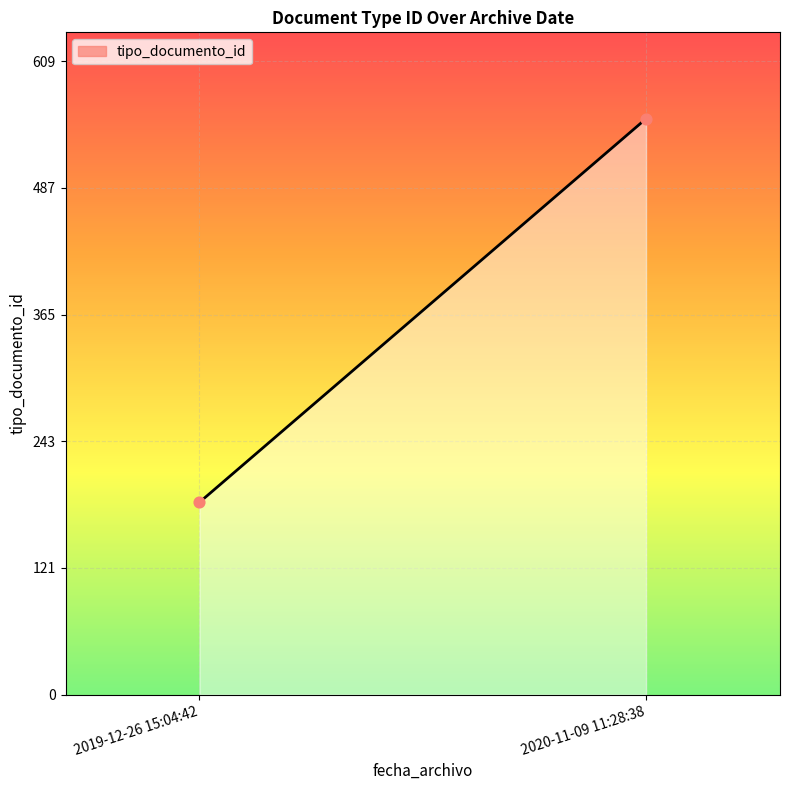

What is the range of Y values (max minus min)?

369